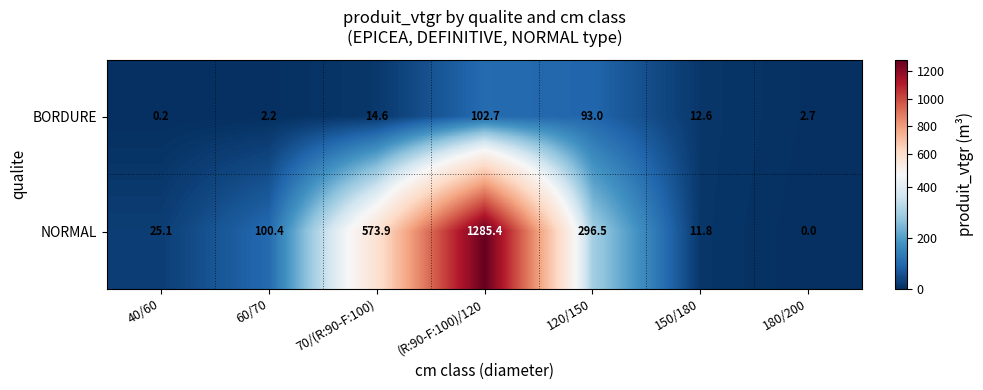

Rank the series at 180/200 from highest to lowest value.

BORDURE, NORMAL